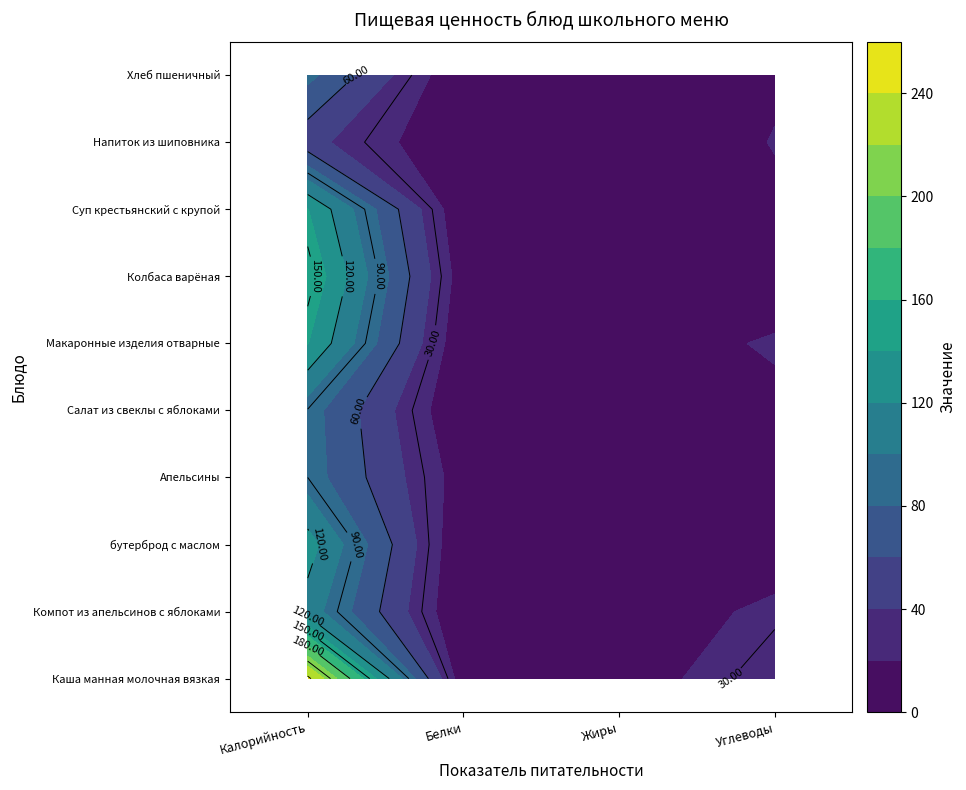

How many data points in Апельсины are less than 10?

2